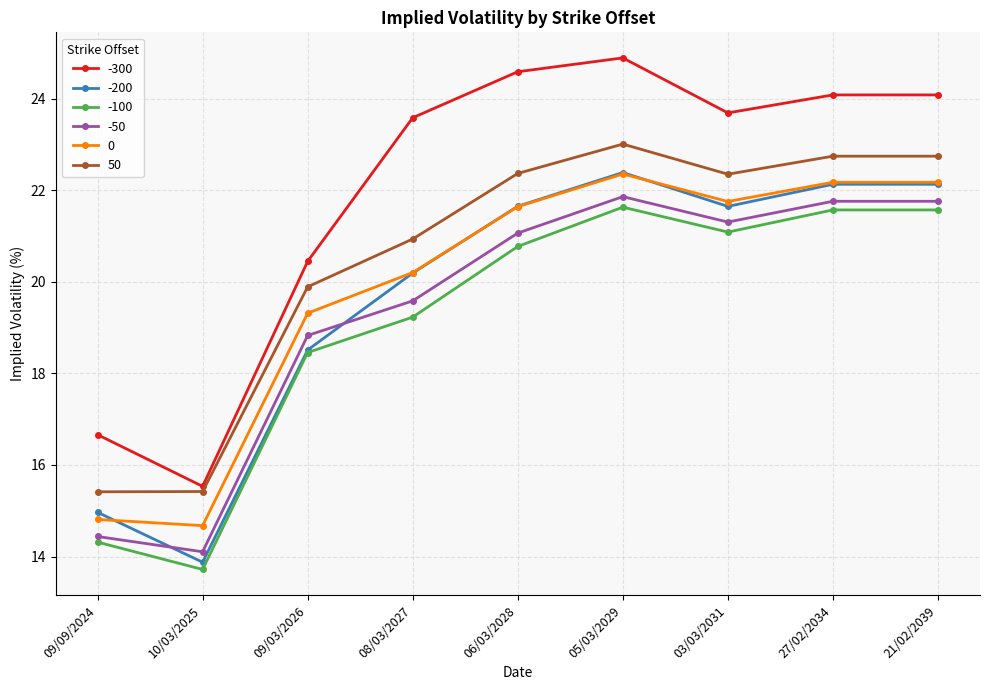

True or false: -50 and -300 cross at least once.

False